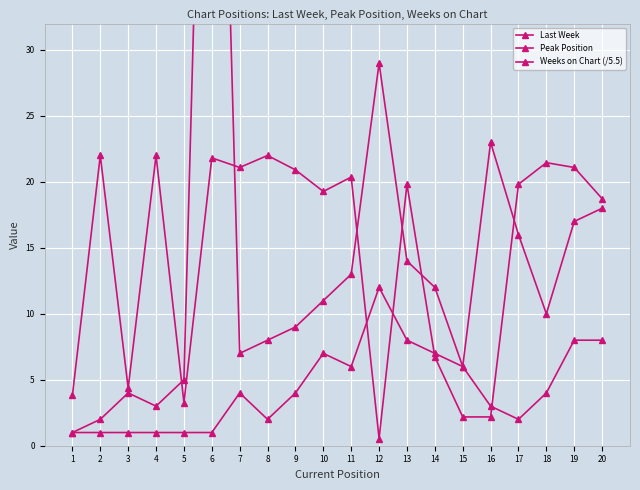

List the labels in order of Weeks on Chart (/5.5) value, largest first.

2, 4, 8, 6, 18, 7, 19, 9, 11, 13, 17, 10, 20, 14, 3, 1, 5, 15, 16, 12